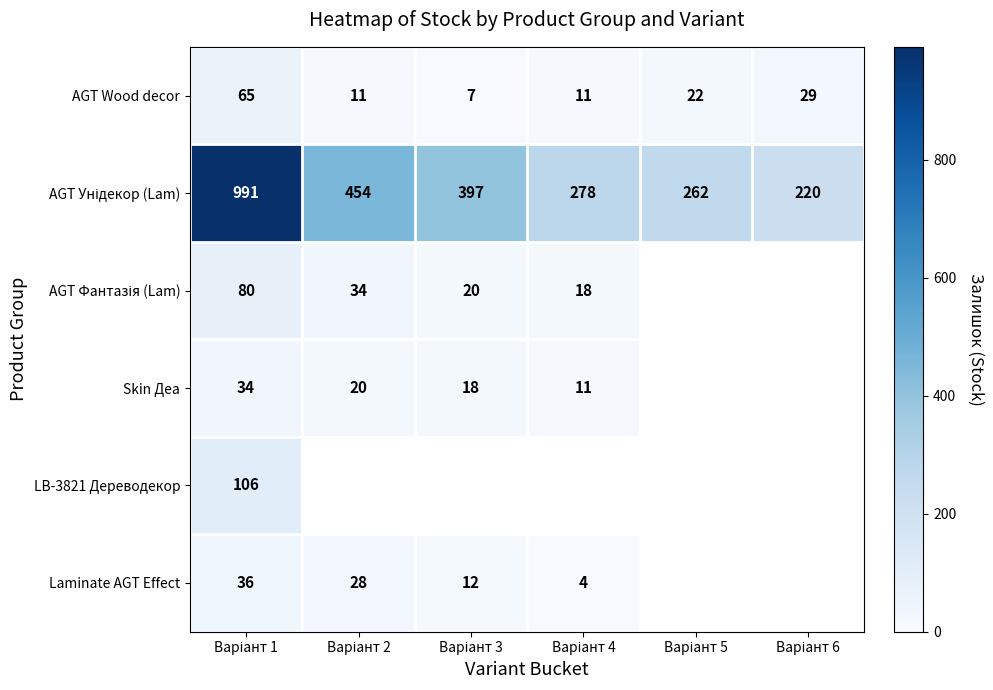

What is the difference between the maximum and minimum values in the AGT Wood decor series?

58